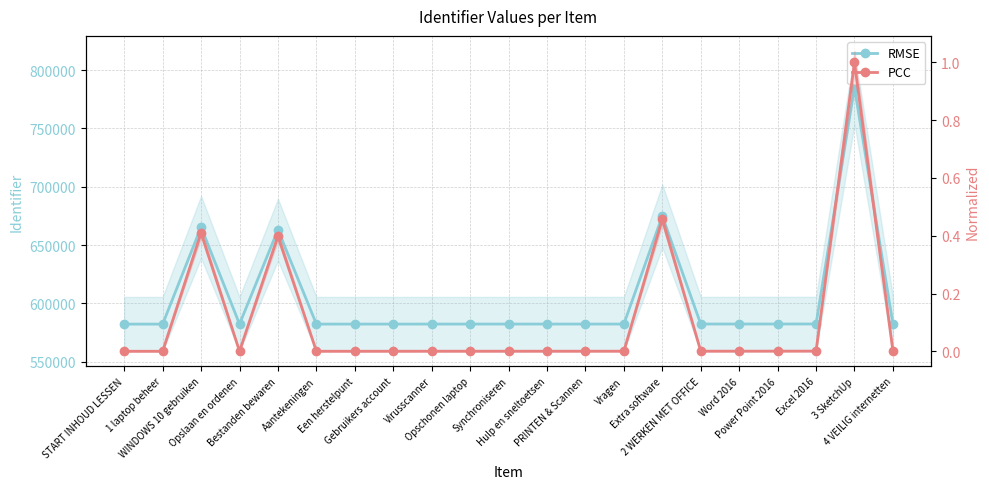

Between Een herstelpunt and Hulp en sneltoetsen, which series saw the biggest shift?

RMSE